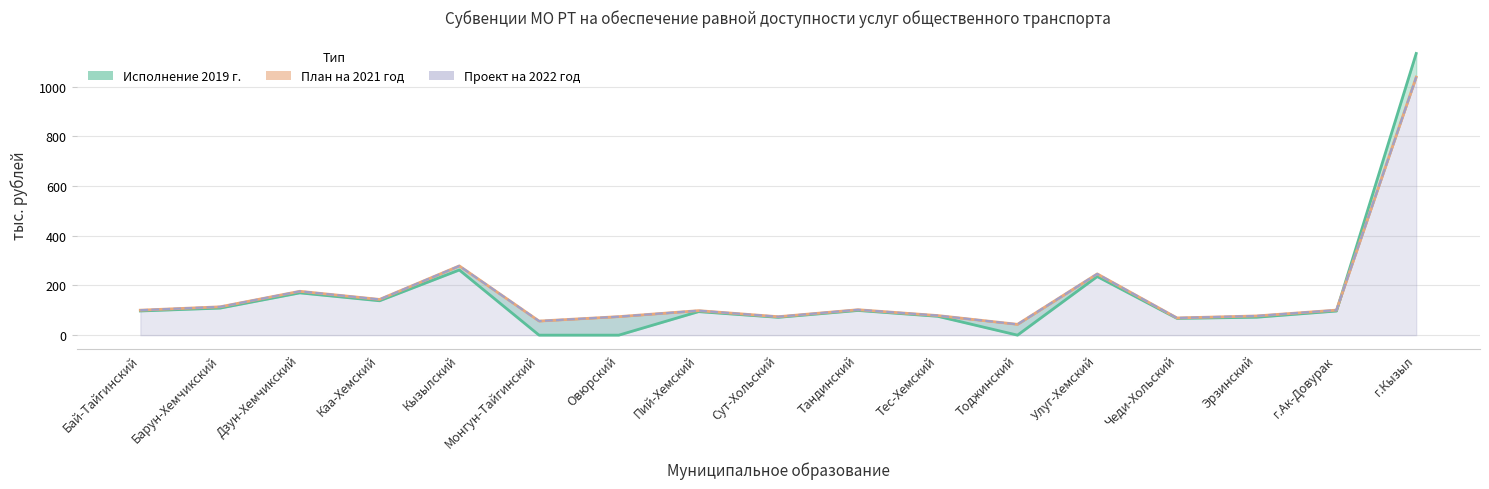

Is it true that Исполнение 2019 г. equals 0.0 at Овюрский?

True